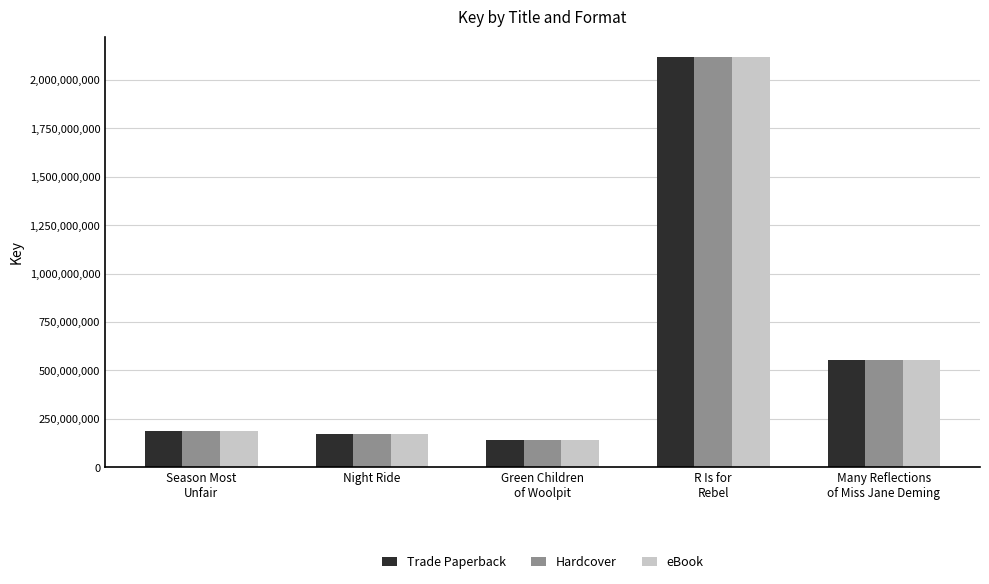

At how many categories does at least one series exceed 1187059792?

1